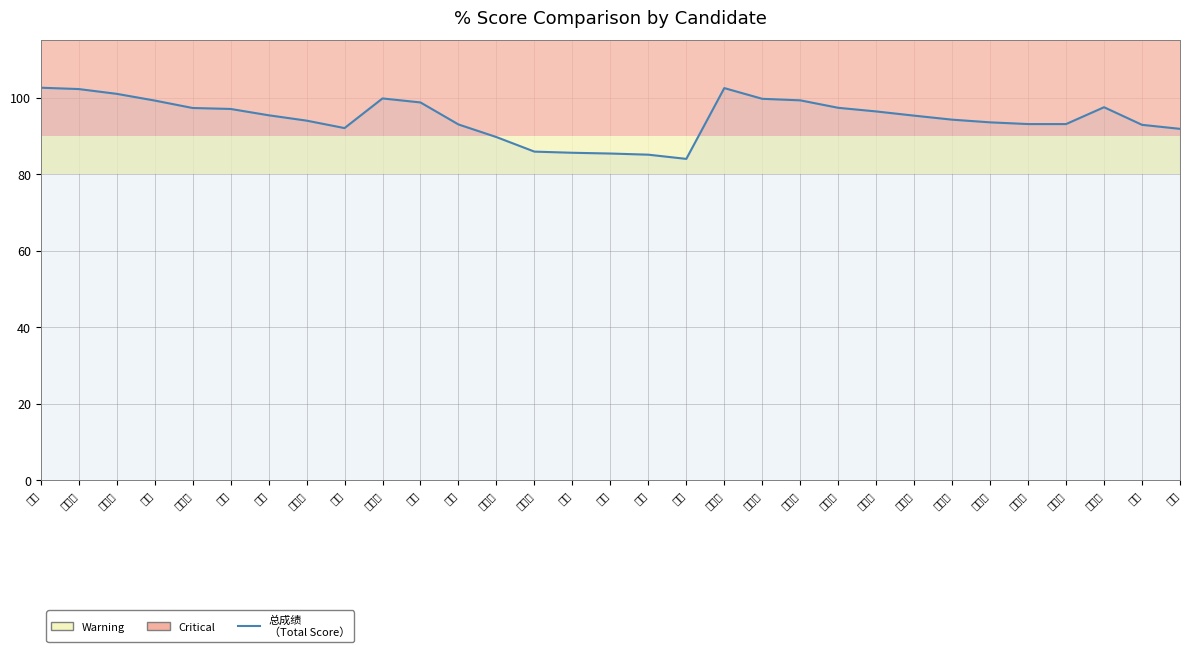

How many interior local valleys (lower than both neighbors) does the data have?

2